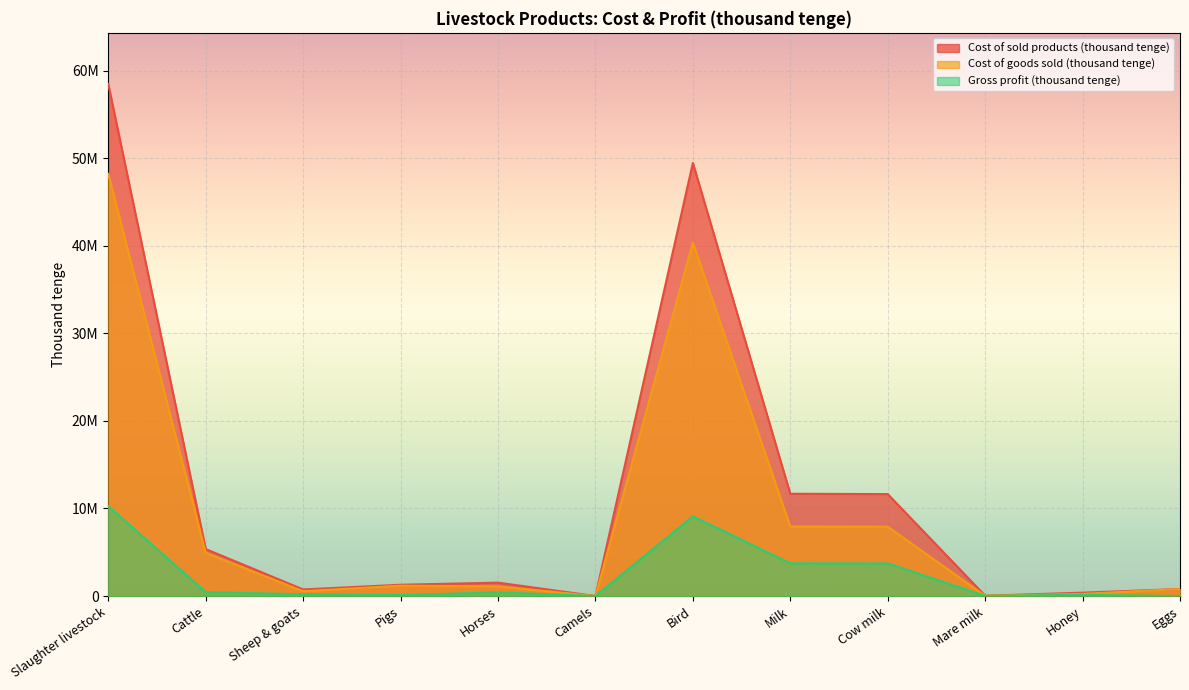

How many lines are shown in the chart?

3